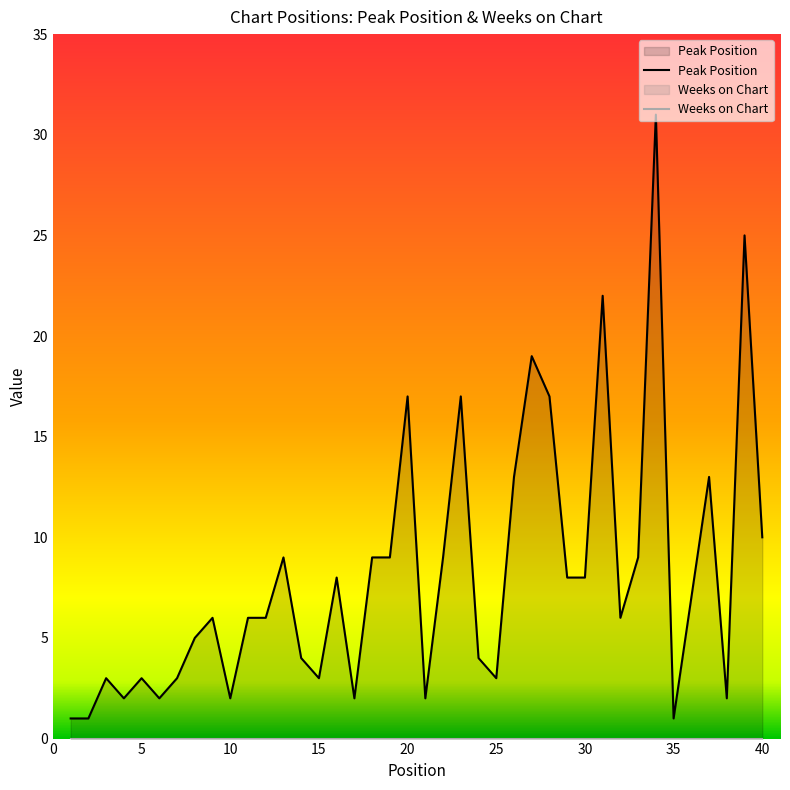

Rank the series by their maximum value, from lowest to highest.

Weeks on Chart, Peak Position